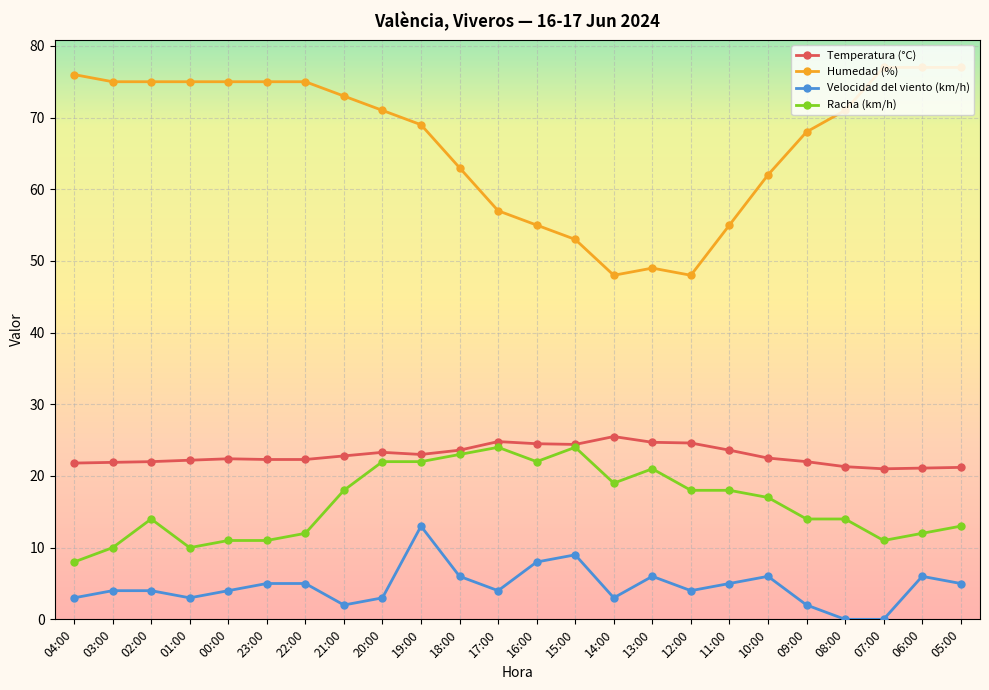

How many data points in Racha (km/h) are less than 17?

12